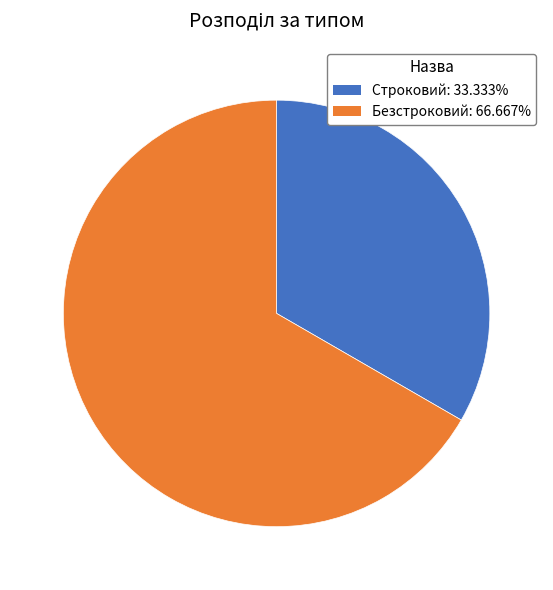

Approximately how many times larger is the value at Строковий: 33.333% compared to Безстроковий: 66.667%?

0.5